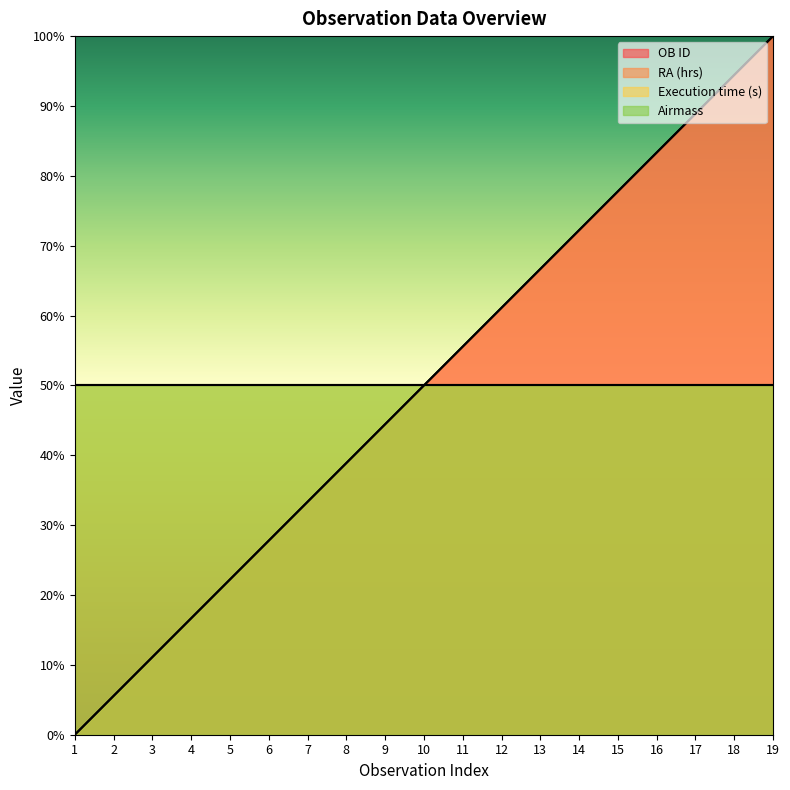

Does the chart display data point markers on the line(s)?

No